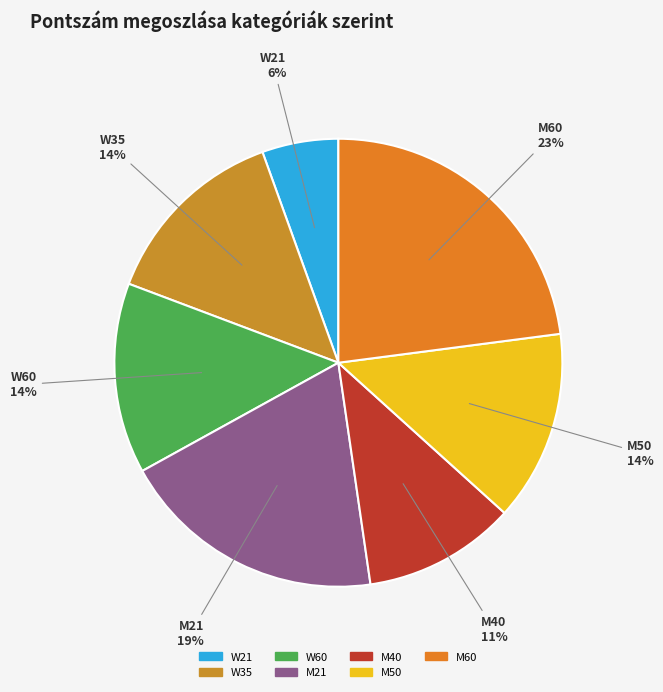

Does any single category account for the majority?

No